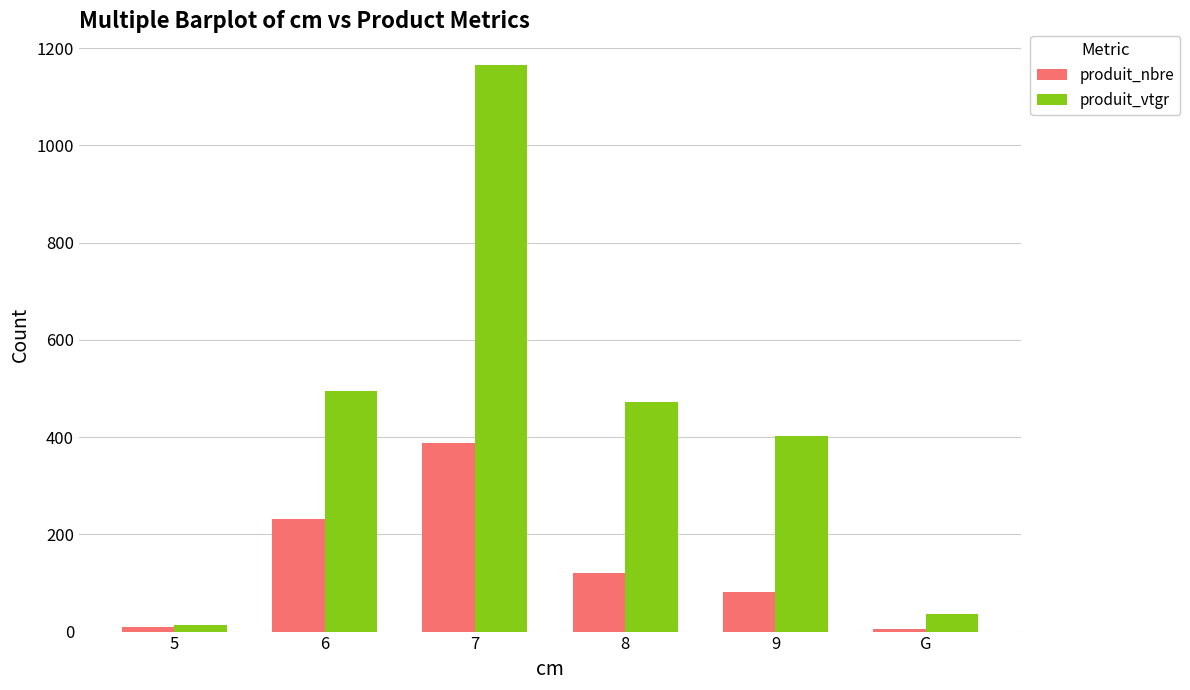

Which series changed the most between 6 and 8?

produit_nbre